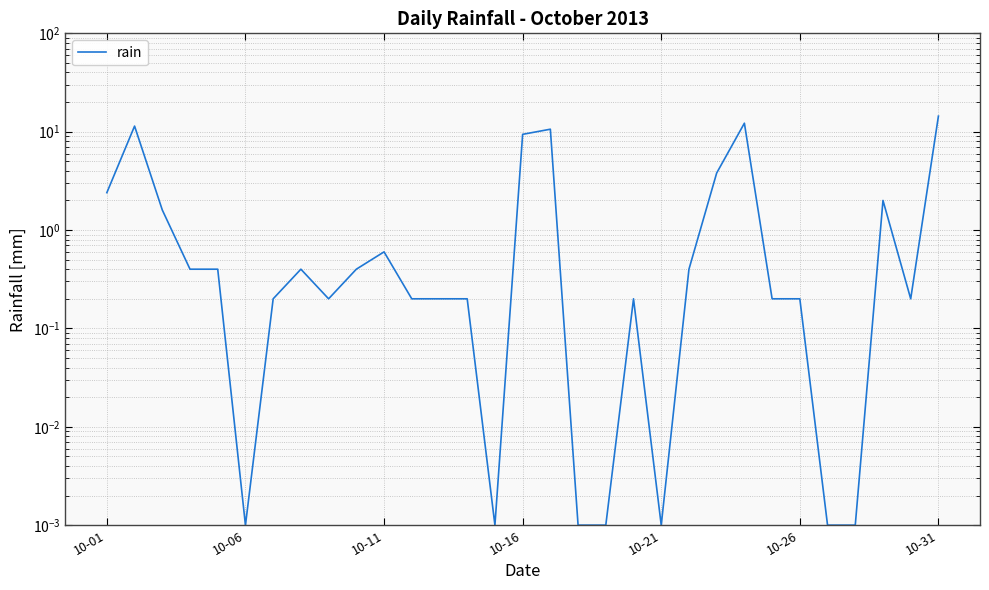

What is the sum of all values?

72.2